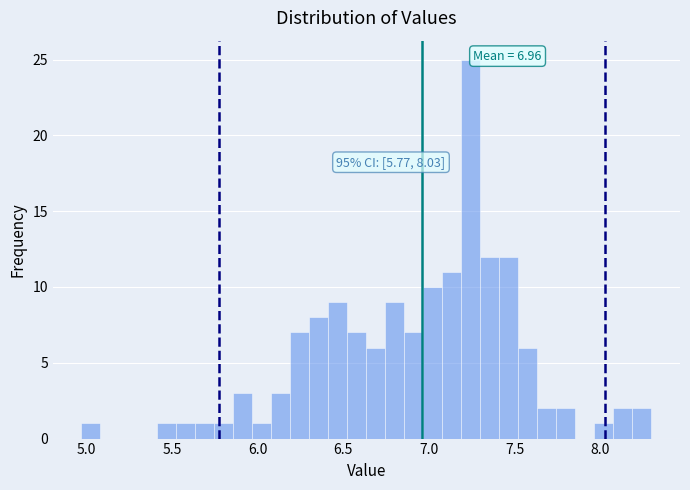

Read against the x-axis, roughly where is the centre of the tallest bar?

7.25